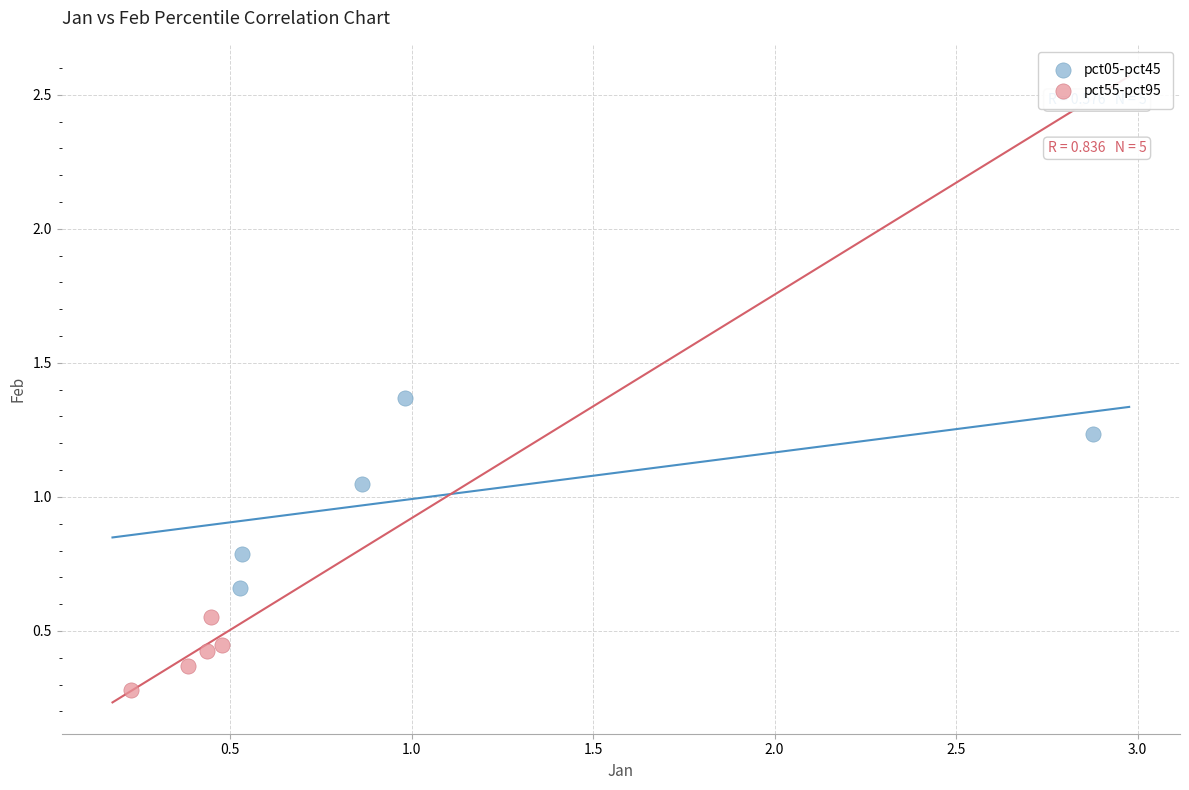

Which series has the widest spread of Y values?

pct05-pct45